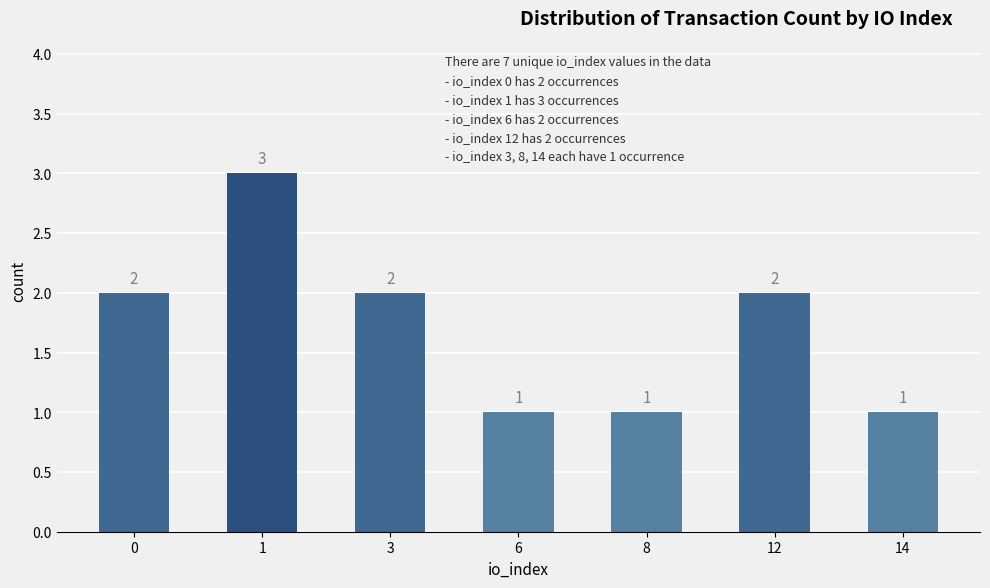

Between 1 and 3, which is larger?

1